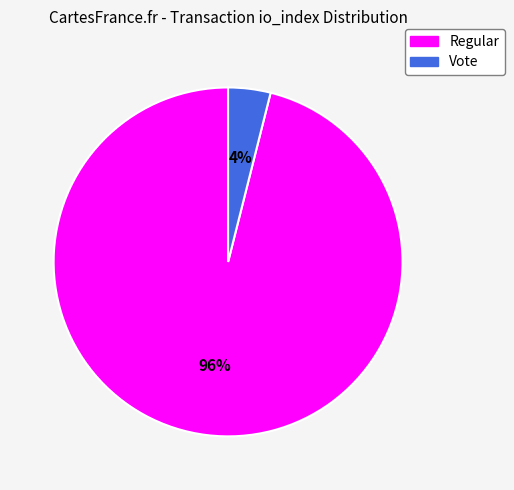

Rank the categories by value from highest to lowest.

Regular, Vote